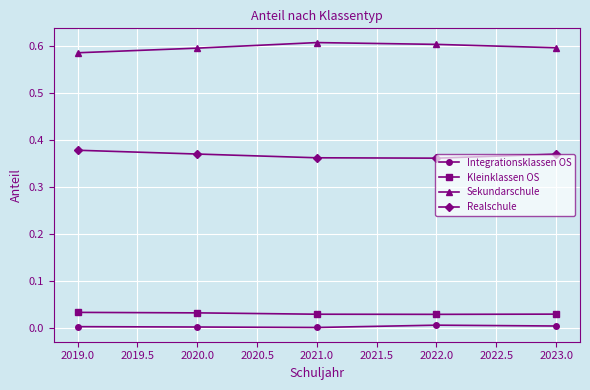

True or false: Integrationsklassen OS and Sekundarschule cross at least once.

False